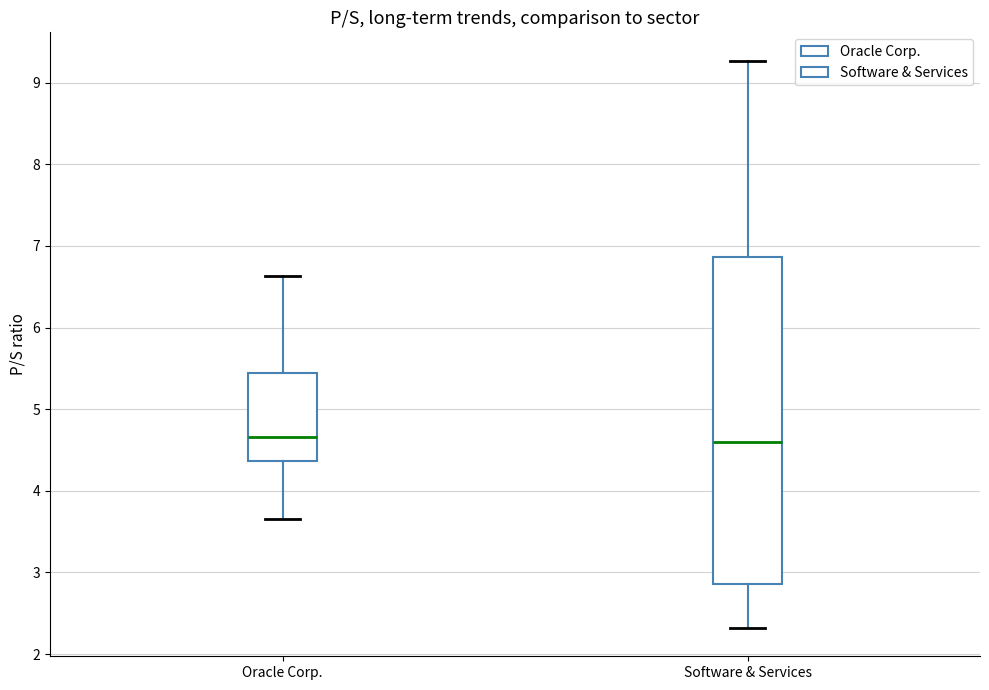

Reading left to right, read every box against the y-axis: the position of its median line, the range the box covers, and the ends of its whiskers. The values are not printed on the chart, so give them approximately, as read against the axis.

Oracle Corp.: median 4.7, box 4.4 to 5.4, whiskers 3.7 to 6.6
Software & Services: median 4.6, box 2.9 to 6.9, whiskers 2.3 to 9.3